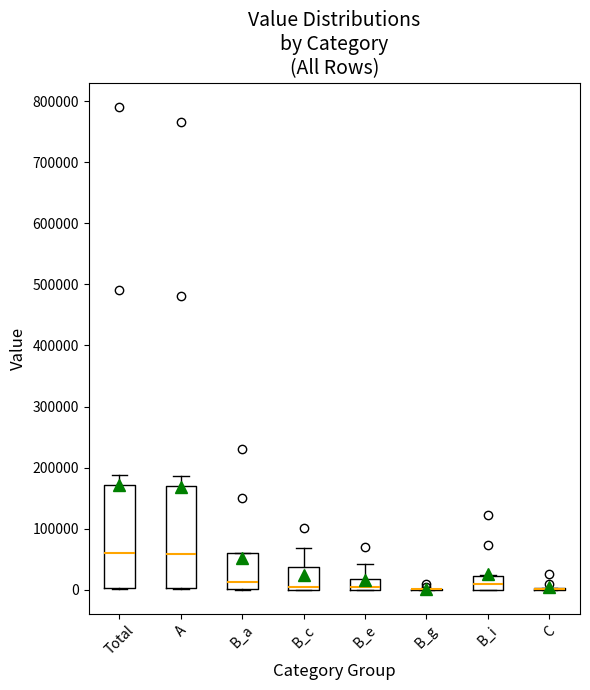

Reading left to right, read every box against the y-axis: the position of its median line, the range the box covers, and the ends of its whiskers. The values are not printed on the chart, so give them approximately, as read against the axis.

Total: median 60000, box 0 to 170000, whiskers 0 to 190000
A: median 60000, box 0 to 170000, whiskers 0 to 190000
B_a: median 10000, box 0 to 60000, whiskers 0 to 60000
B_c: median 0 (just above the box's lower edge), box 0 to 40000, whiskers 0 to 70000
B_e: median 10000, box 0 to 20000, whiskers 0 to 40000
B_g: box collapsed to a line at 0, whiskers 0 to 0
B_i: median 10000, box 0 to 20000, whiskers 0 to 20000
C: box collapsed to a line at 0, whiskers 0 to 0